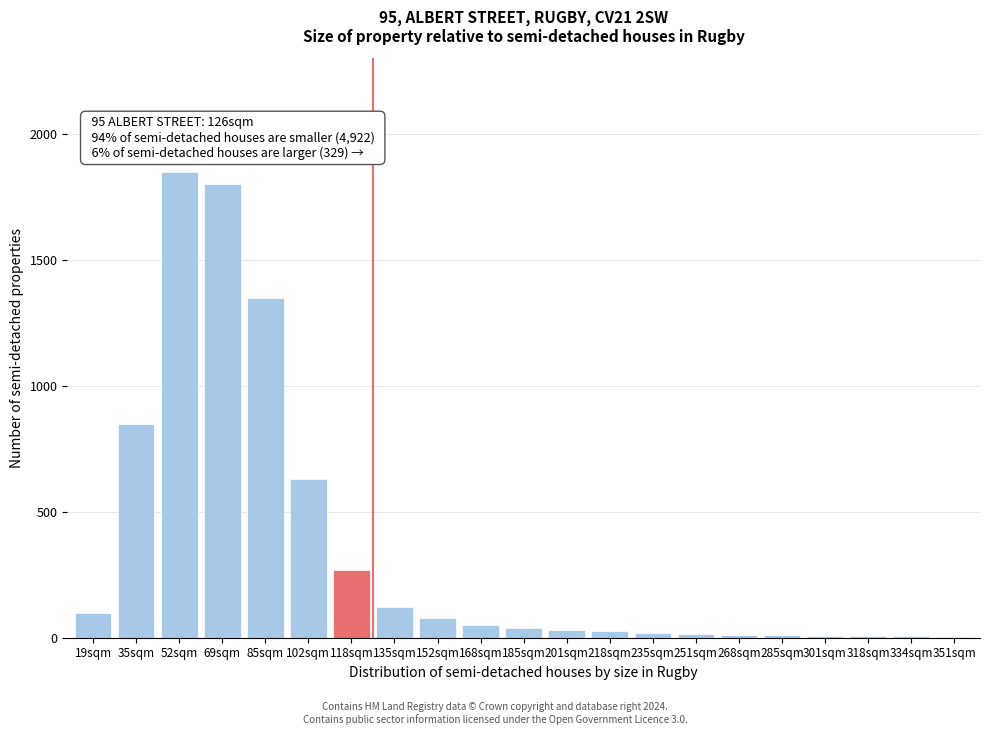

What is the ratio of the value at 152sqm to the value at 135sqm?

0.7